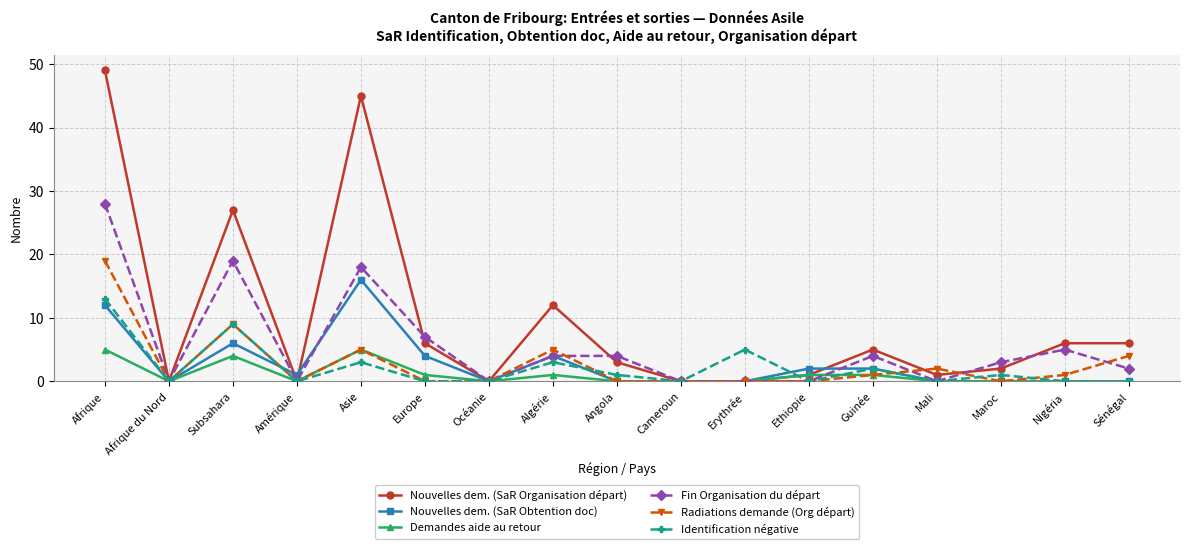

How many categories are shown in the chart?

17